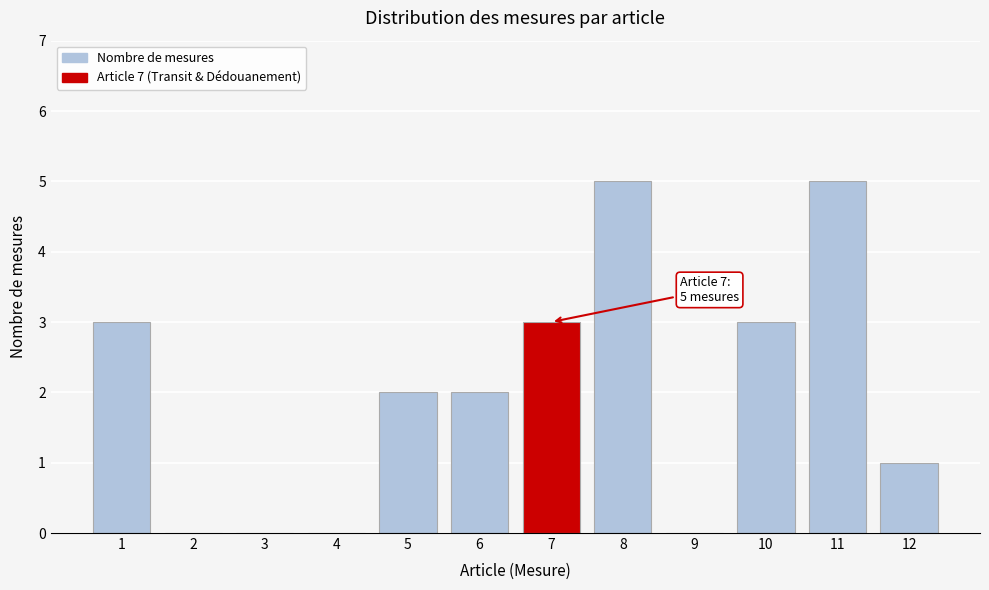

Reading left to right, what are all the values shown in this chart?

1=3	2=0	3=0	4=0	5=2	6=2	7=3	8=5	9=0	10=3	11=5	12=1